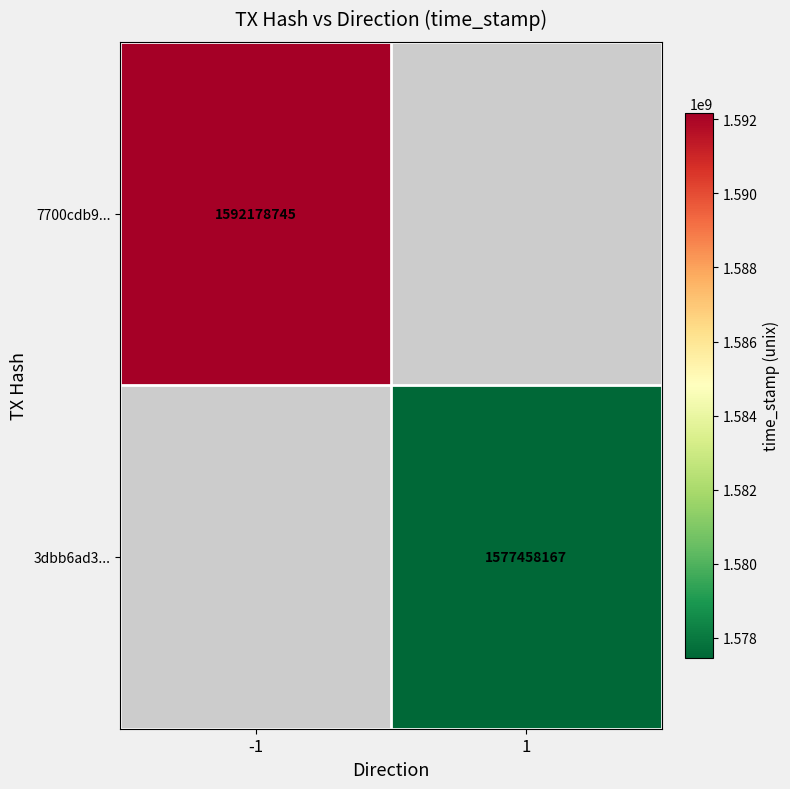

The 3dbb6ad3... series shows 1577458167 at 1. True or false?

True